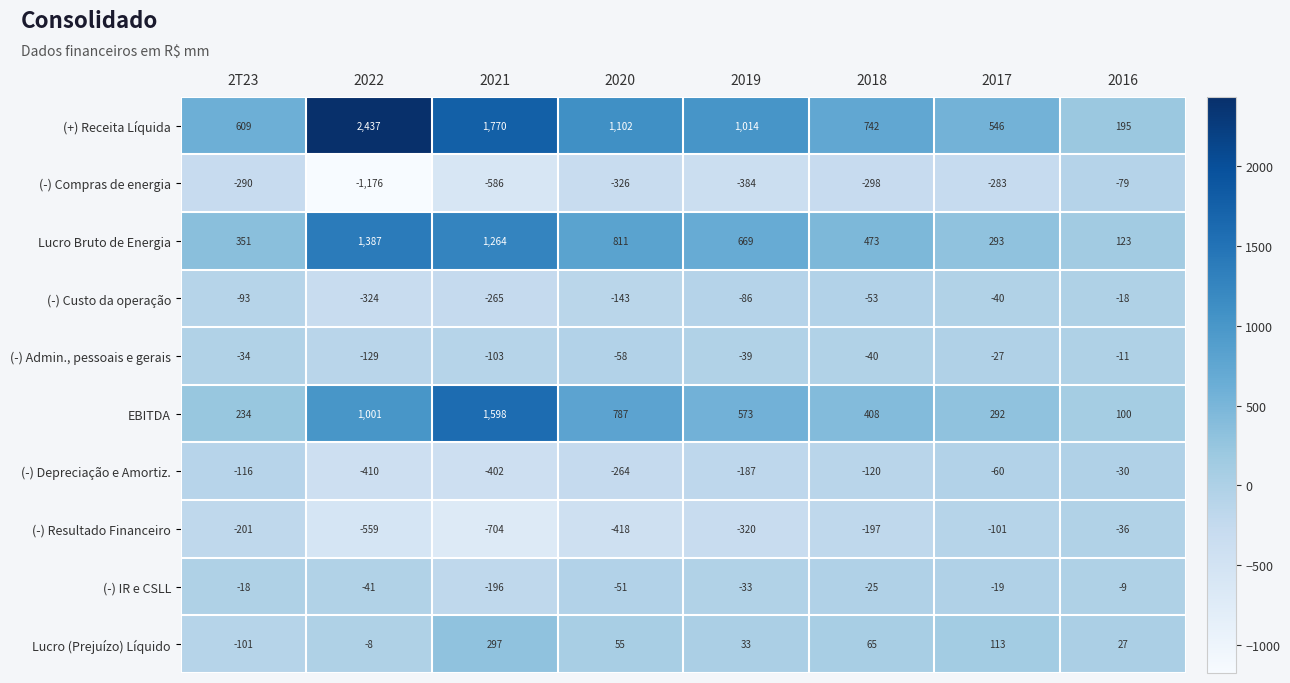

The value of (-) Resultado Financeiro at 2021 is -239. True or false?

False